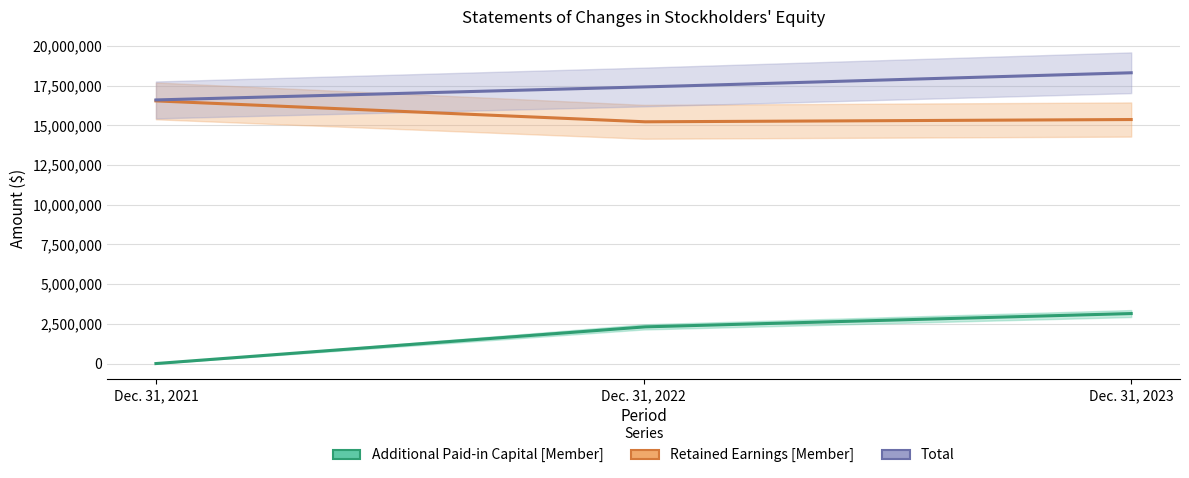

What is the difference between the maximum and minimum values in the Retained Earnings [Member] series?

1317718